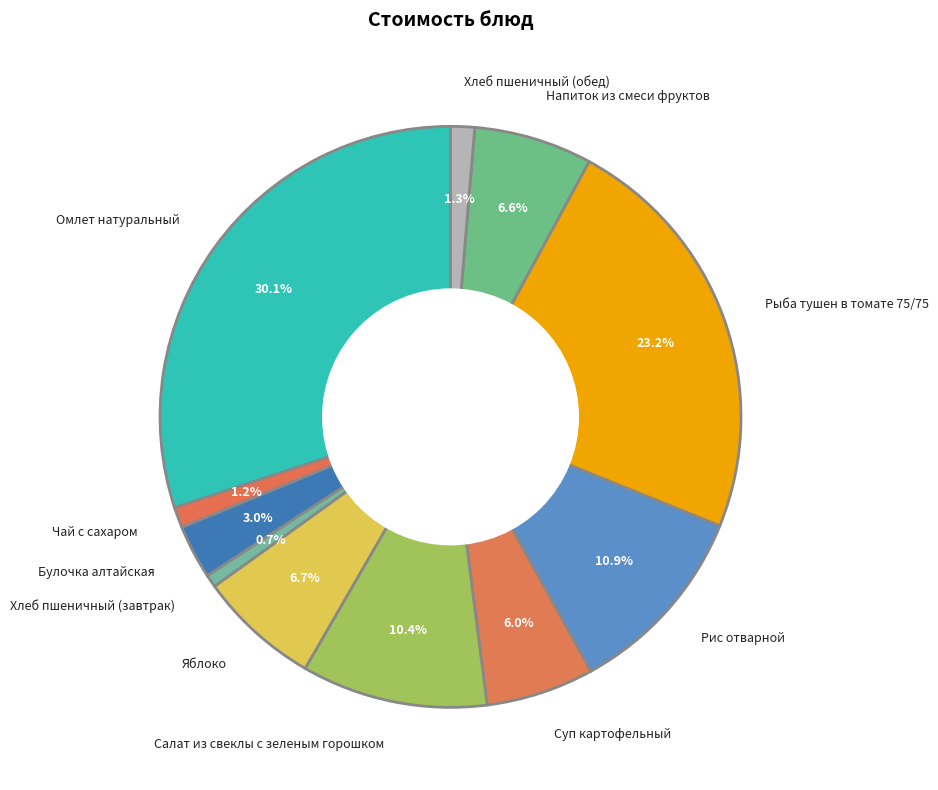

Is the sum of Напиток из смеси фруктов and Хлеб пшеничный (завтрак) greater than half?

No